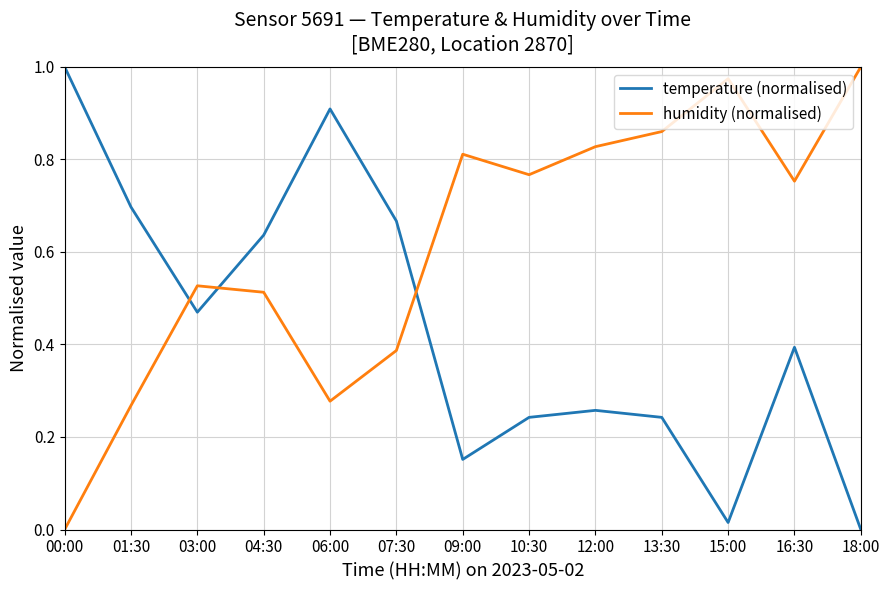

List the series in order of their overall mean, lowest first.

temperature (normalised), humidity (normalised)